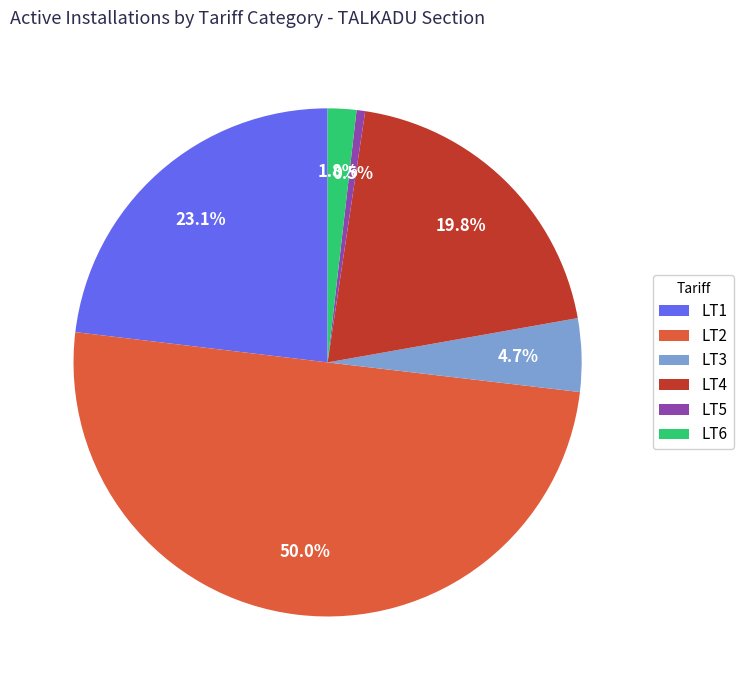

Which slice is the largest?

LT2